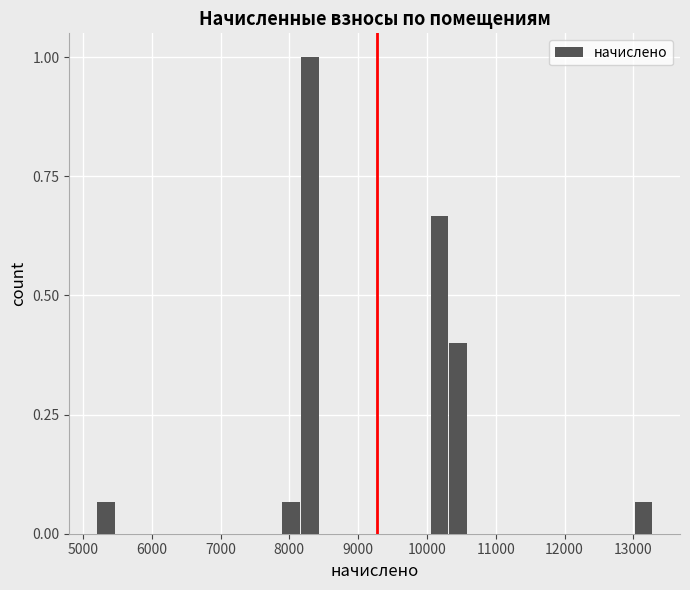

Around what value on the x-axis is the tallest bar? Give the approximate position of its centre, as read against the axis.

8300